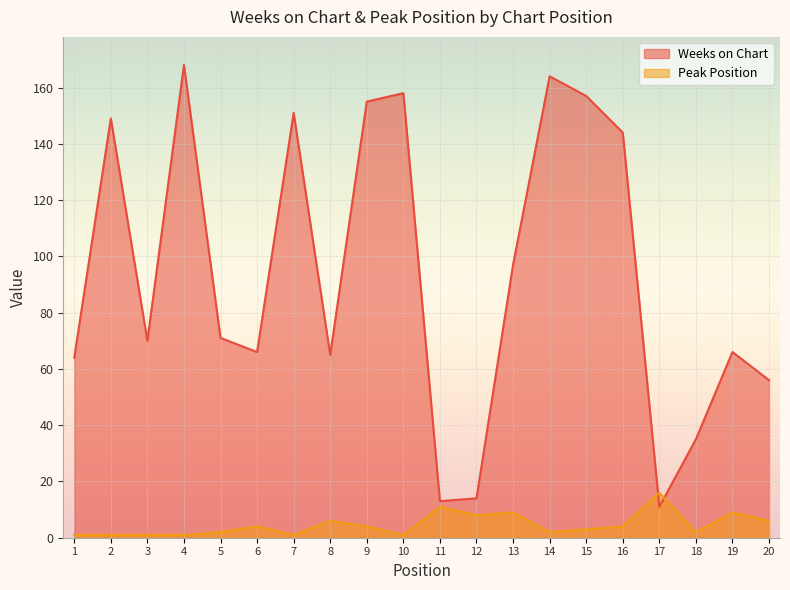

How many data points in Peak Position are above 4?

7